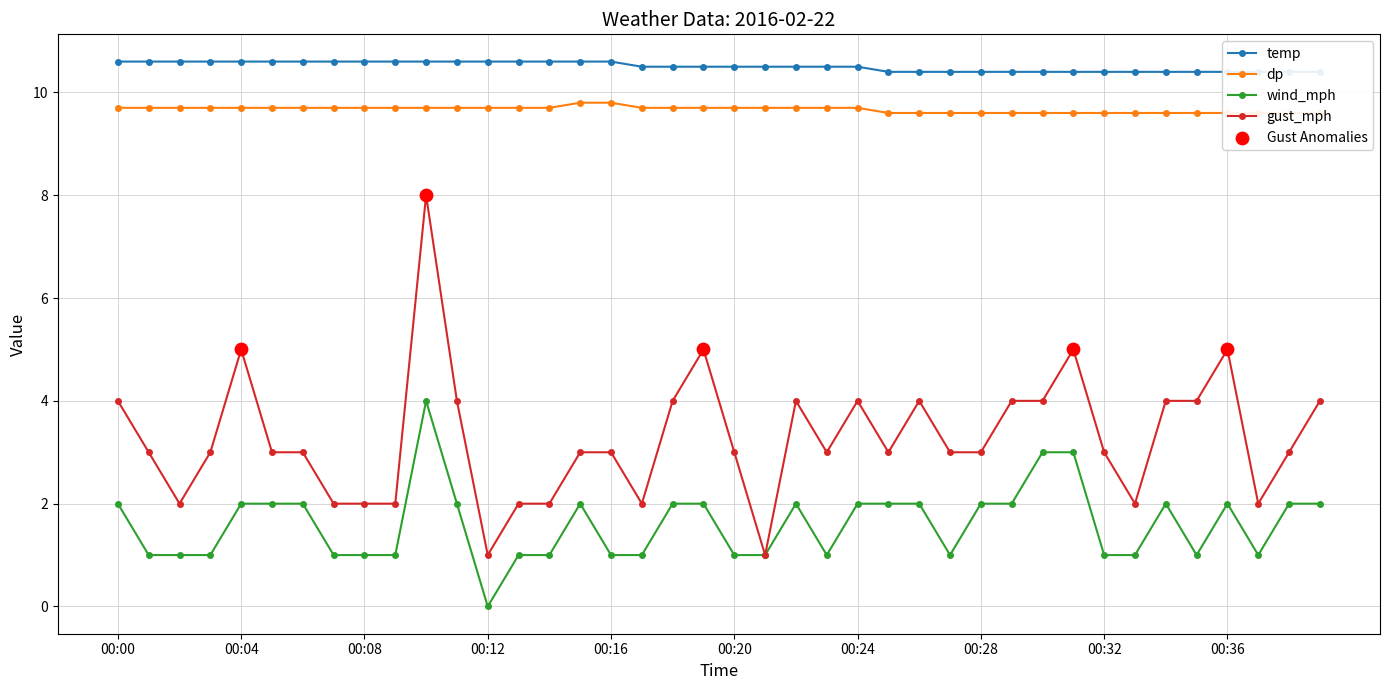

Is the value of gust_mph at 00:11 greater than the value of dp at 00:02?

No